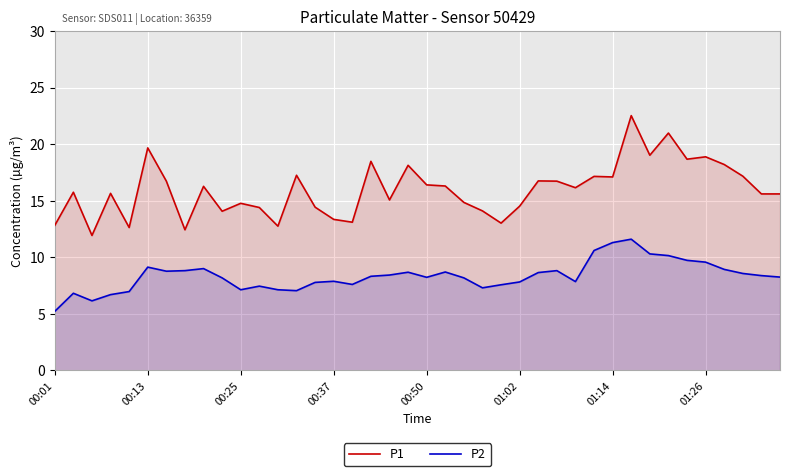

Reading left to right, what are all the values shown in this chart?

P1: 12.8	15.8	11.9	15.7	12.6	19.7	16.7	12.4	16.3	14.1	14.8	14.4	12.8	17.2	14.4	13.3	13.1	18.5	15.1	18.1	16.4	16.3	14.8	14.1	13.0	14.5	16.8	16.7	16.1	17.1	17.1	22.5	19.0	21.0	18.7	18.9	18.2	17.2	15.6	15.6
P2: 5.2	6.8	6.2	6.7	7.0	9.1	8.8	8.8	9.0	8.2	7.1	7.5	7.1	7.0	7.8	7.9	7.6	8.3	8.4	8.7	8.2	8.7	8.2	7.3	7.6	7.8	8.7	8.8	7.8	10.6	11.3	11.6	10.3	10.2	9.7	9.6	8.9	8.6	8.4	8.2